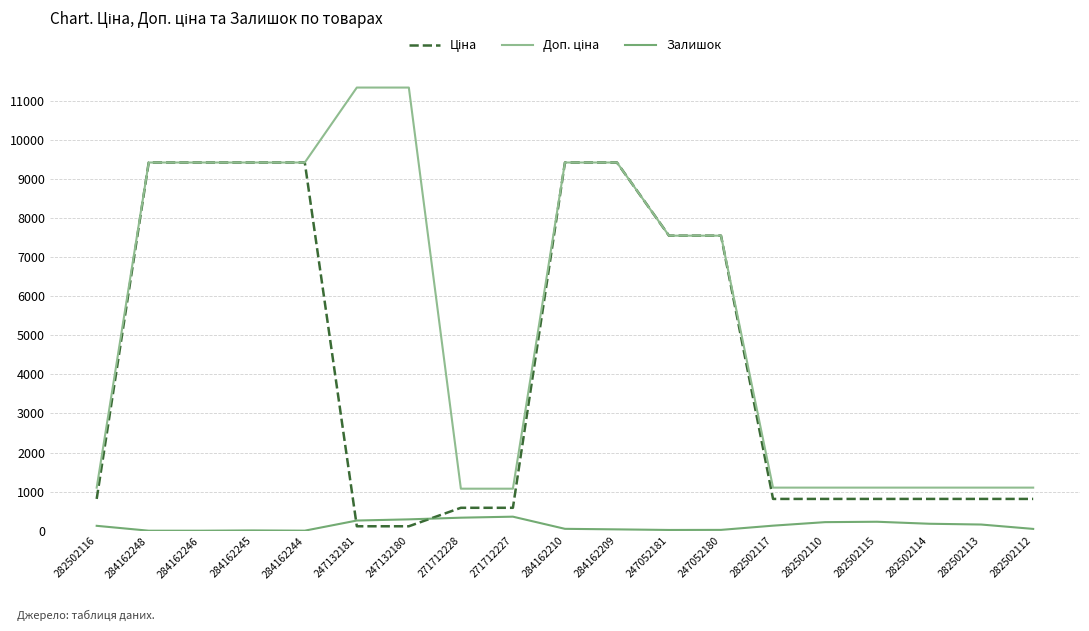

What is the spread (max minus min) of values at 271712227?

715.5